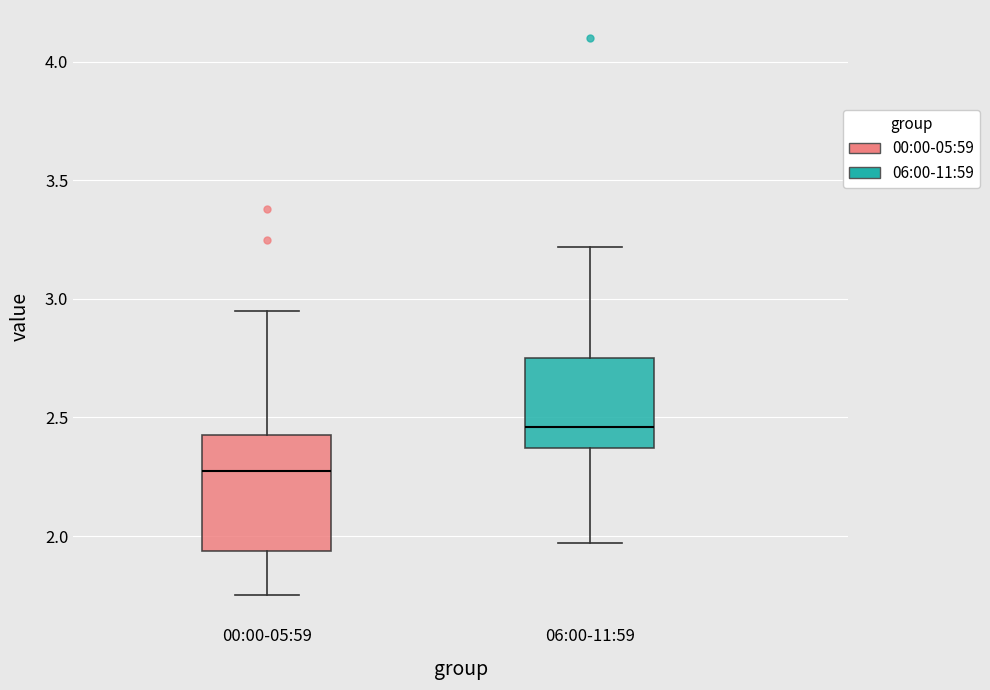

Where does the lower whisker of the box for 00:00-05:59 end on the y-axis? The values are not printed on the chart, so give them approximately, as read against the axis.

1.75